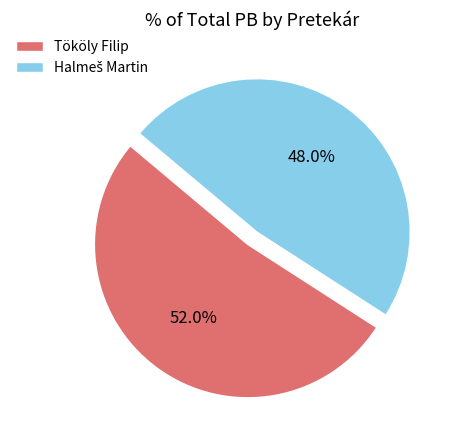

To the nearest percent, what portion does Tököly Filip represent?

52%